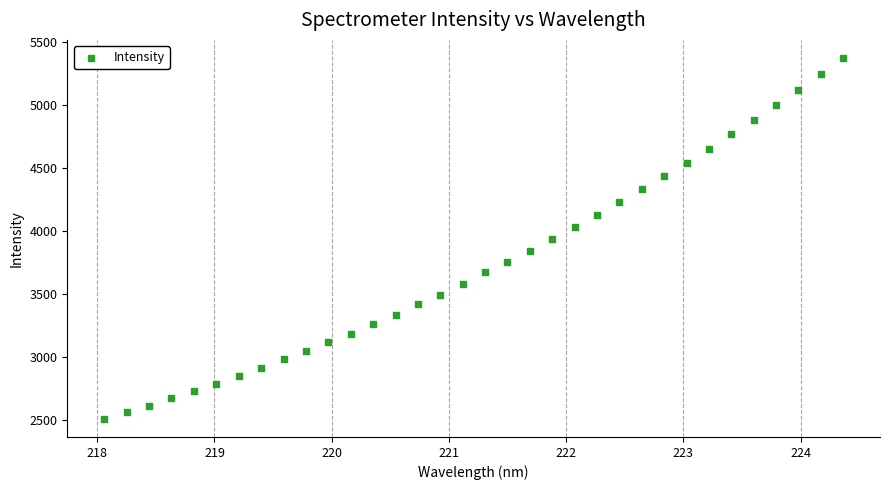

What is the range of Y values (max minus min)?

2864.2